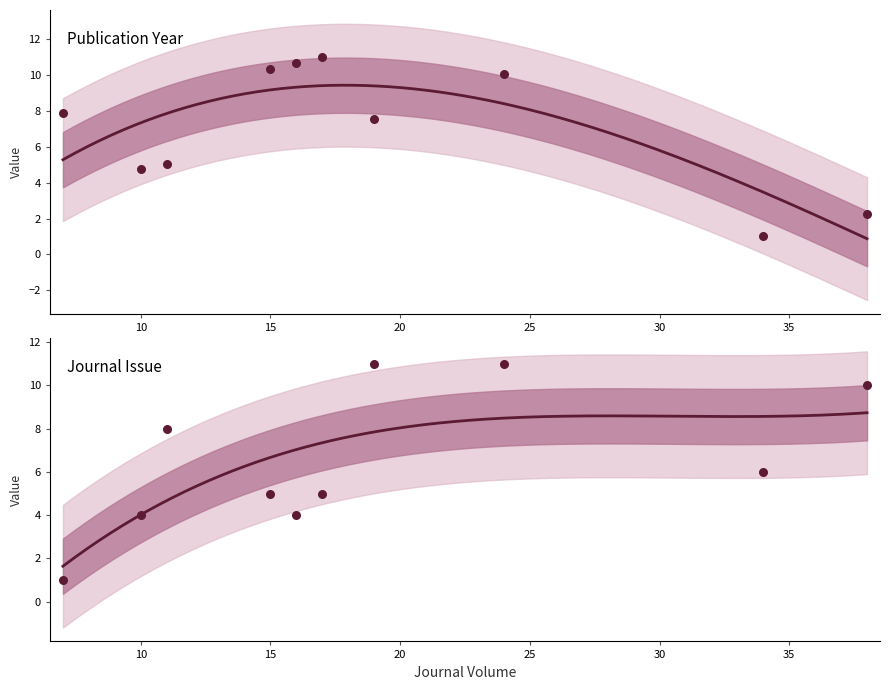

What are all the series names shown in the legend?

Publication Year, Journal Issue